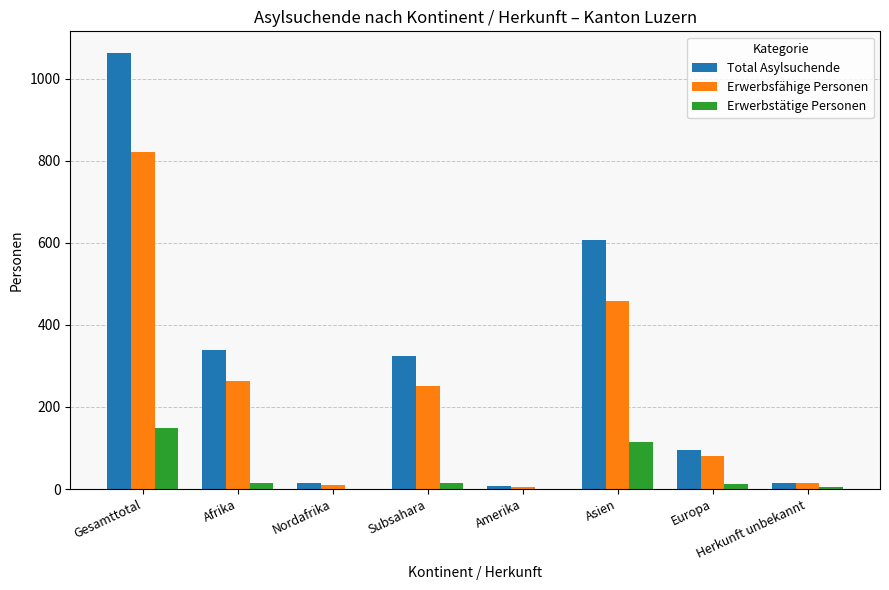

The Total Asylsuchende series shows 606 at Asien. True or false?

True